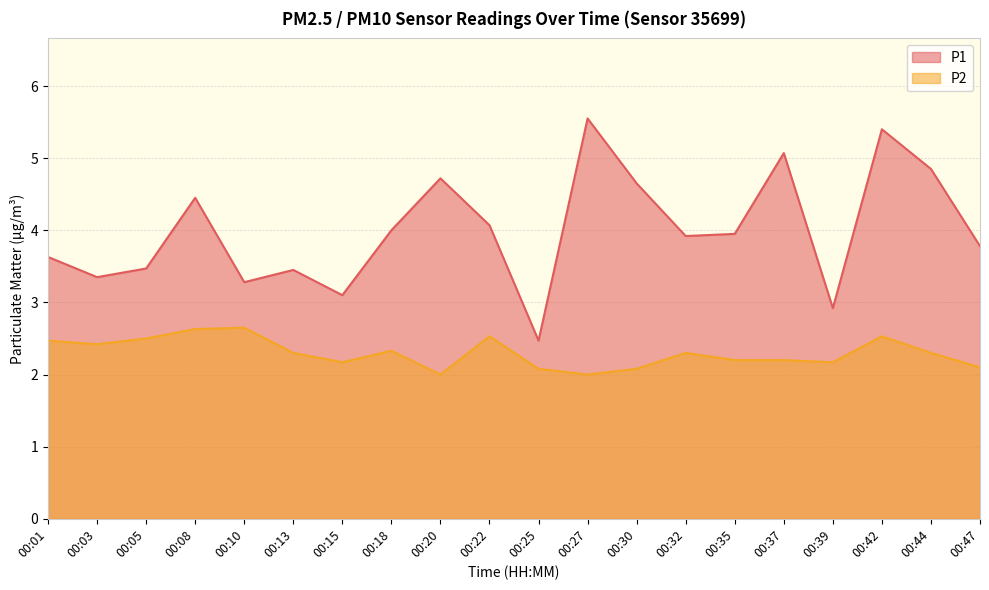

List the series in order of their overall mean, lowest first.

P2, P1